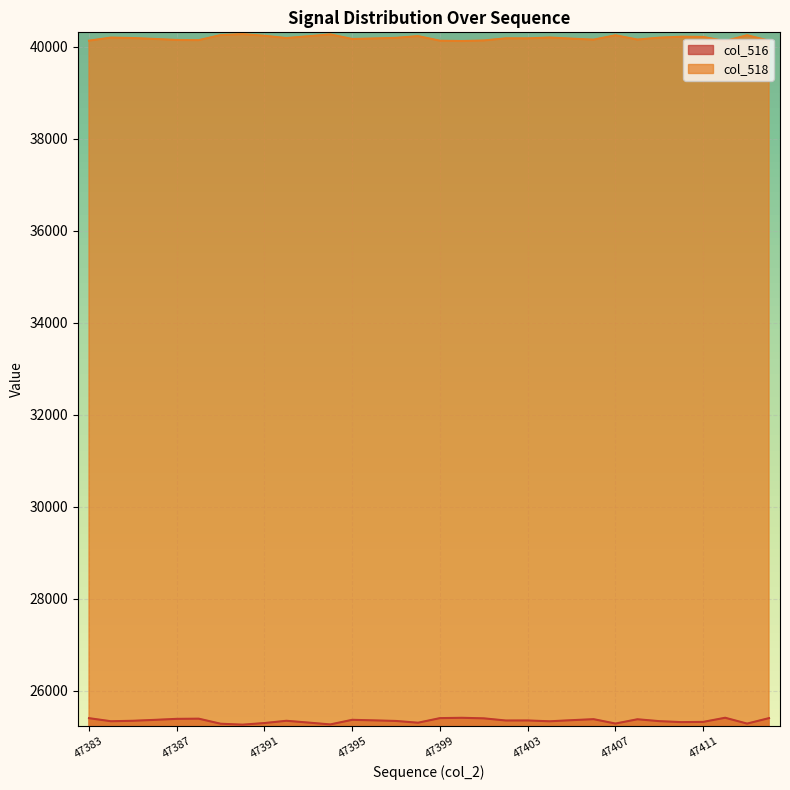

What is the value of the col_516 point at the 22nd from the left?

25333